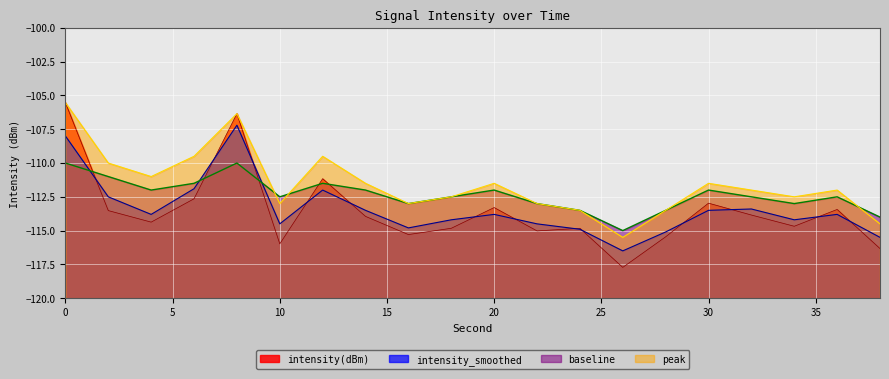

What are all the series names shown in the legend?

intensity(dBm), intensity_smoothed, baseline, peak